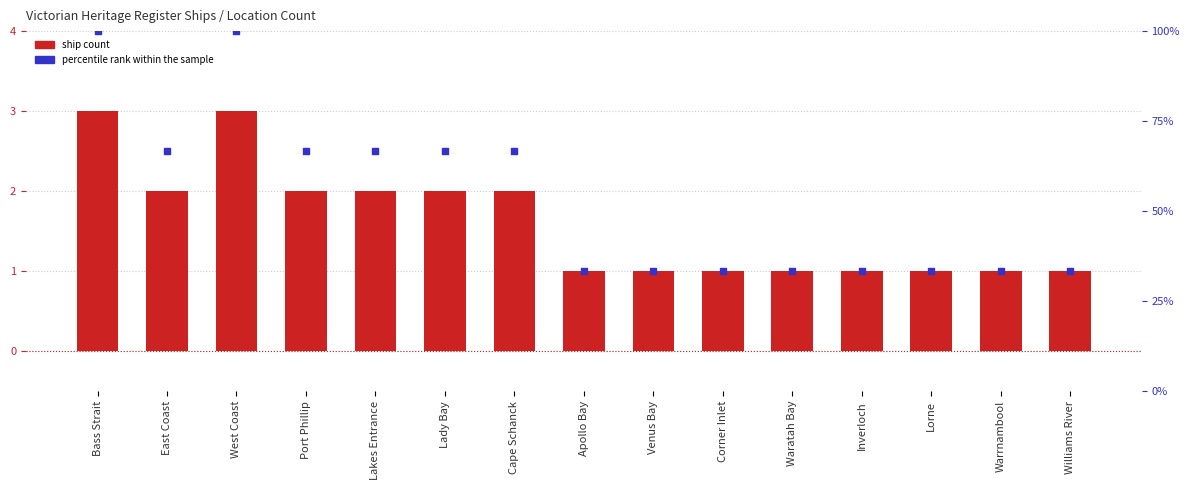

Which series reaches the minimum Y coordinate?

Ship Count